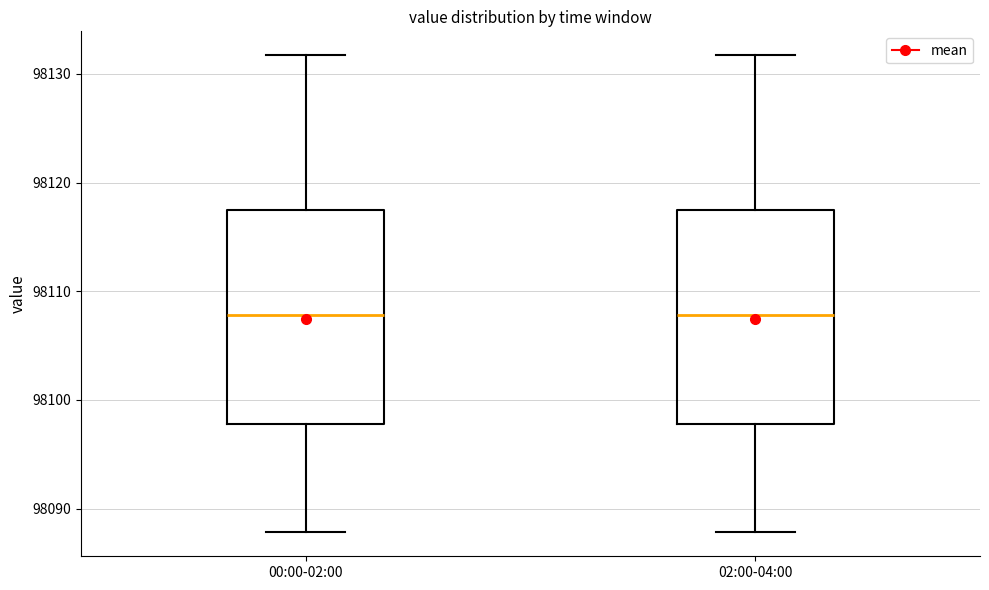

Where does the median line of the box for 00:00-02:00 sit on the y-axis? The values are not printed on the chart, so give them approximately, as read against the axis.

98108